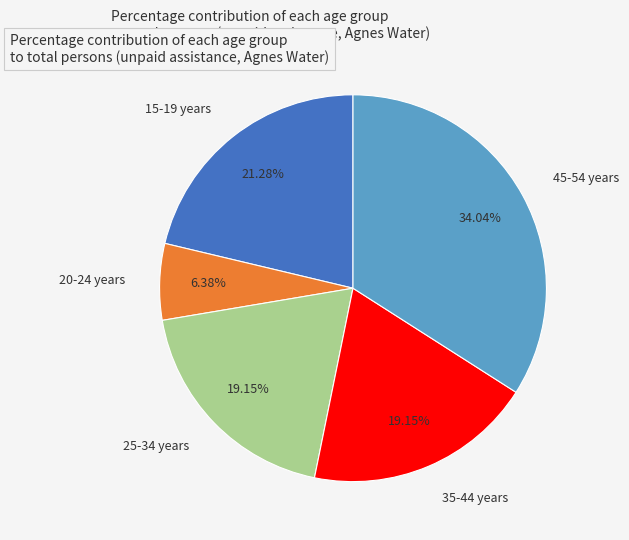

Which slice is the smallest?

20-24 years